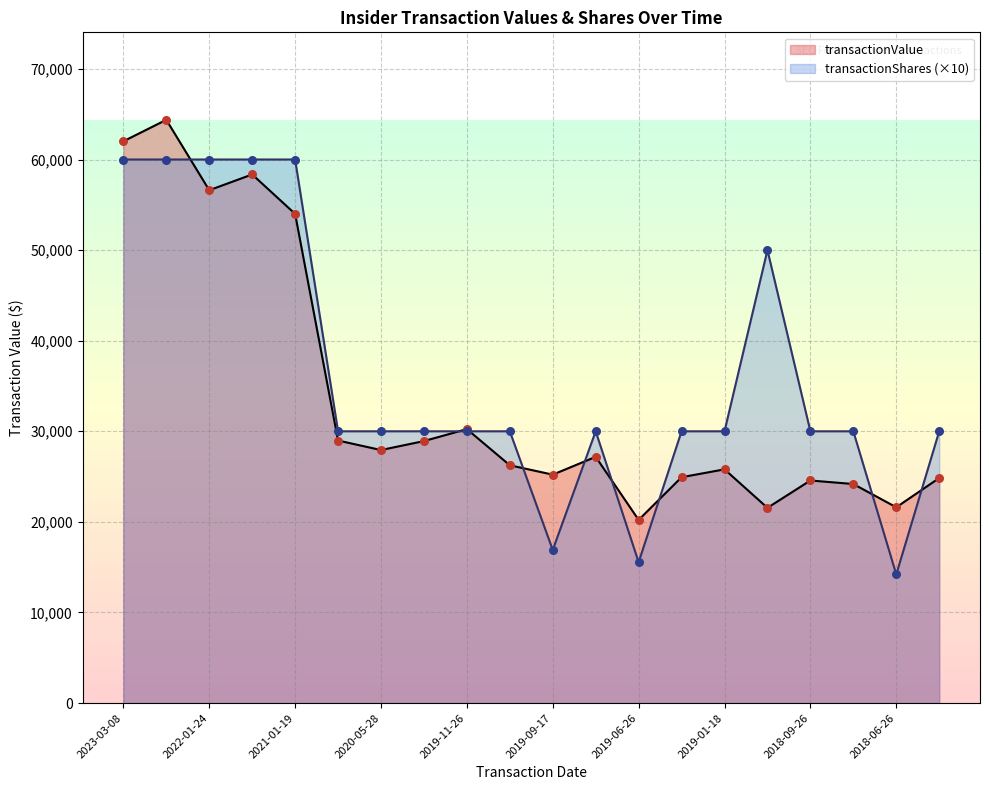

What are all the series names shown in the legend?

transactionValue, transactionShares (×10)